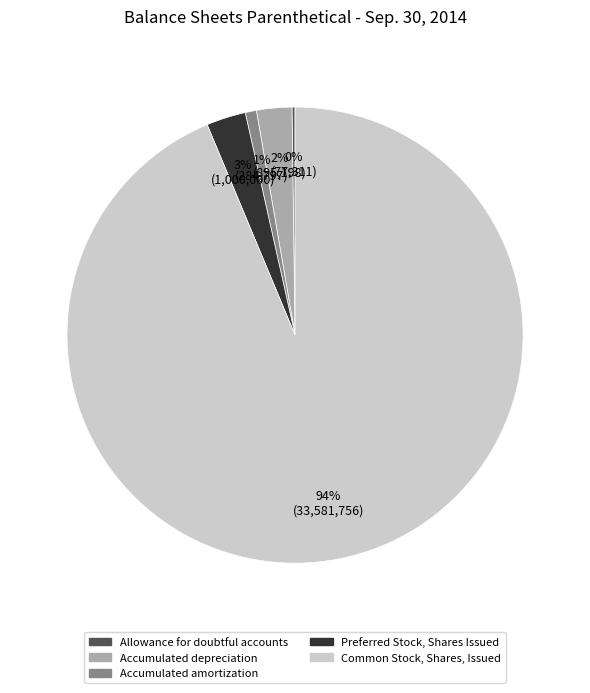

To the nearest percent, what is the average slice percentage?

20%